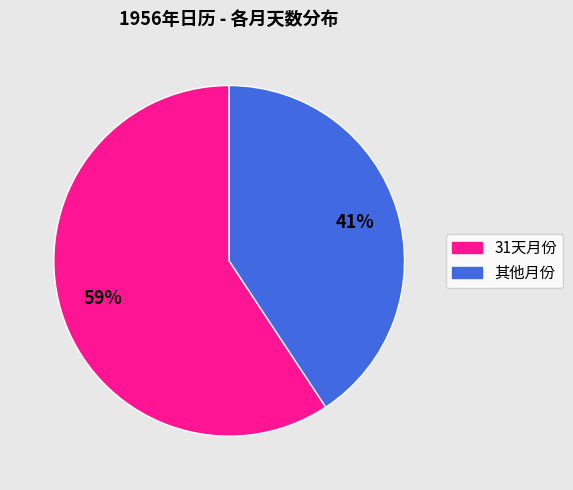

How many slices are in this pie chart?

2